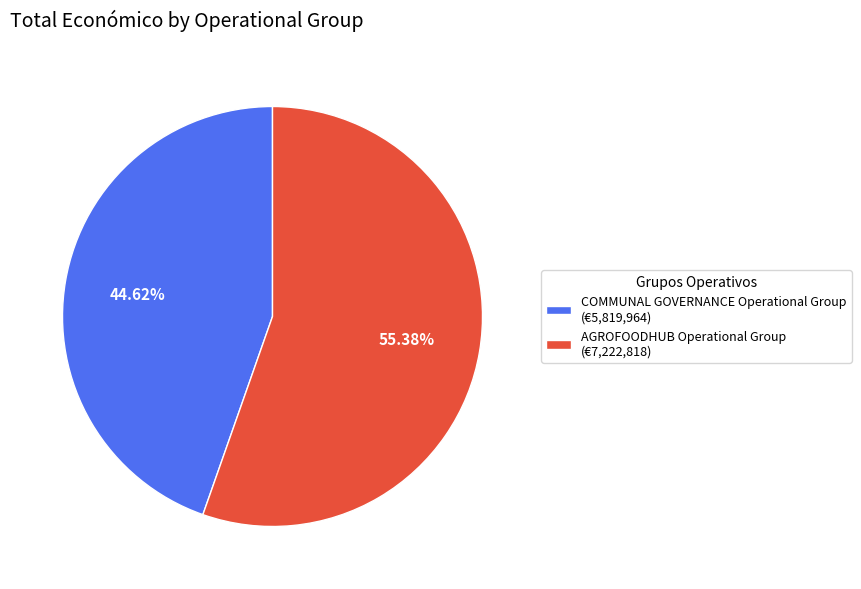

To the nearest percent, what is the combined percentage of COMMUNAL GOVERNANCE Operational Group and AGROFOODHUB Operational Group?

100%